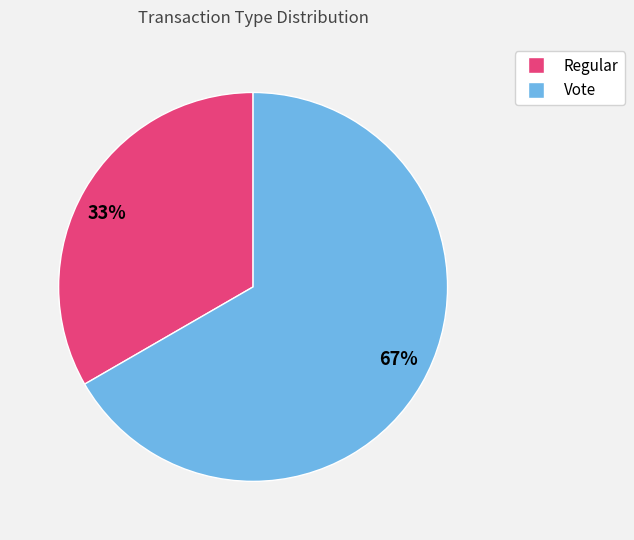

What is the largest slice in the pie chart?

67%